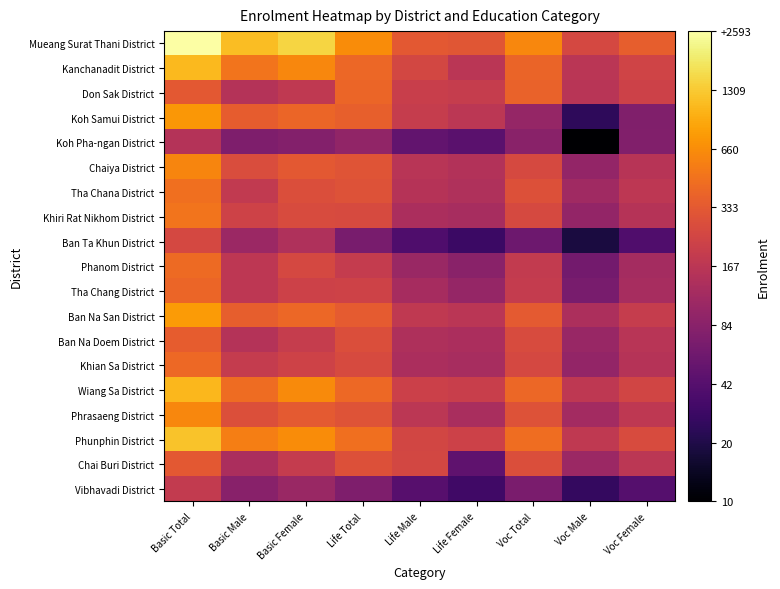

What is the greatest value displayed?

7.9